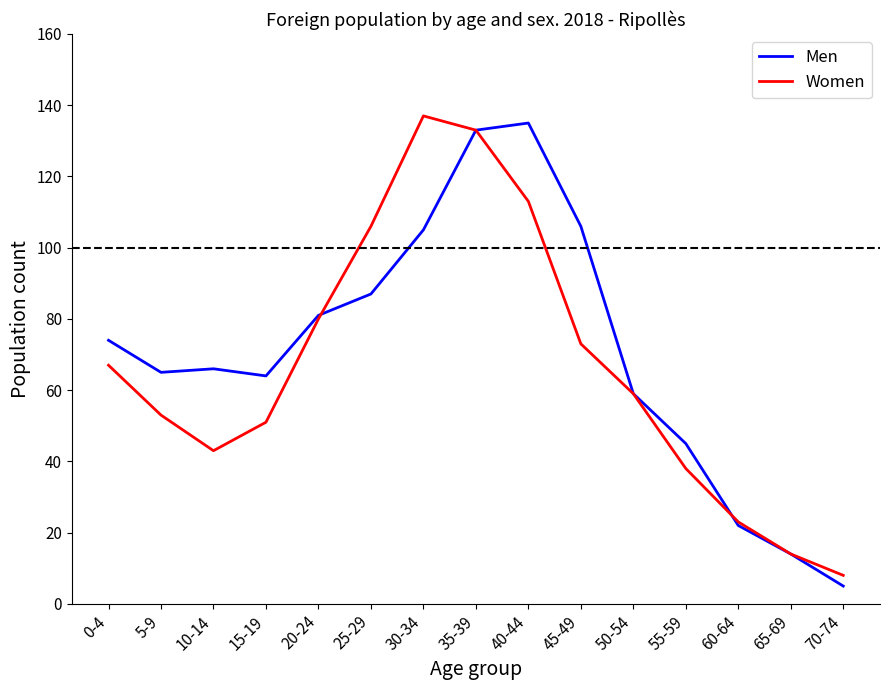

Which series changed the most between 45-49 and 50-54?

Men